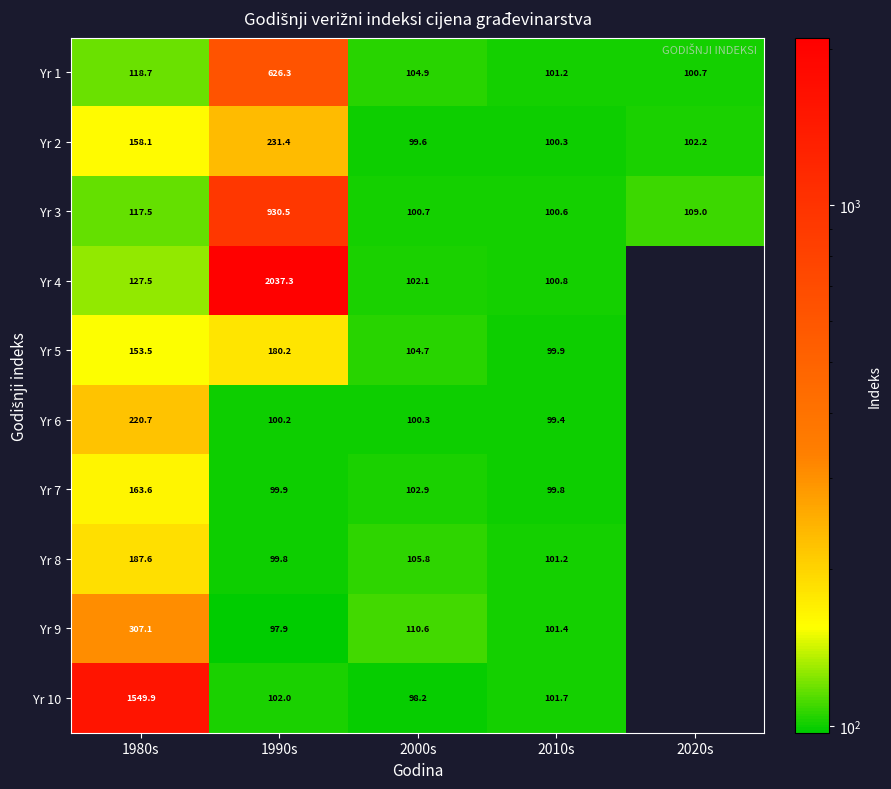

Is the value of Yr 4 at 1990s greater than the value of Yr 3 at 1990s?

Yes